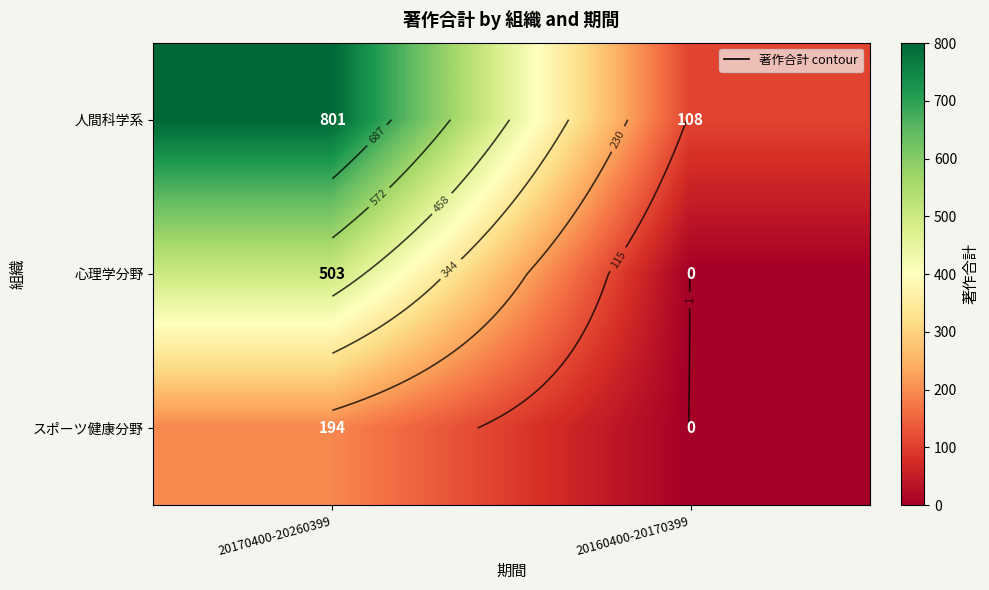

Is the value of 人間科学系 at 20160400-20170399 greater than the value of 心理学分野 at 20170400-20260399?

No